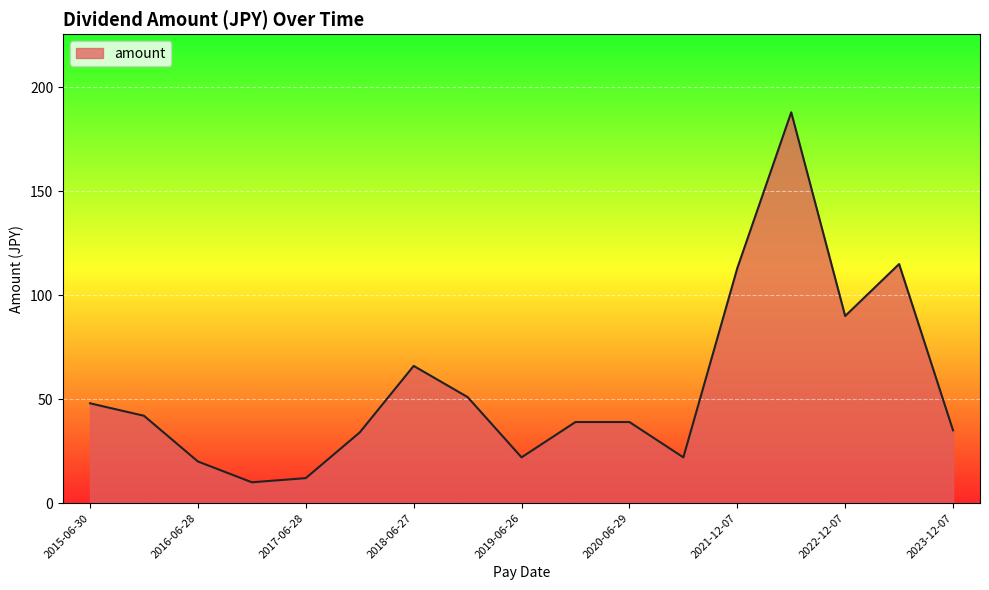

What is the minimum value shown in the chart?

10